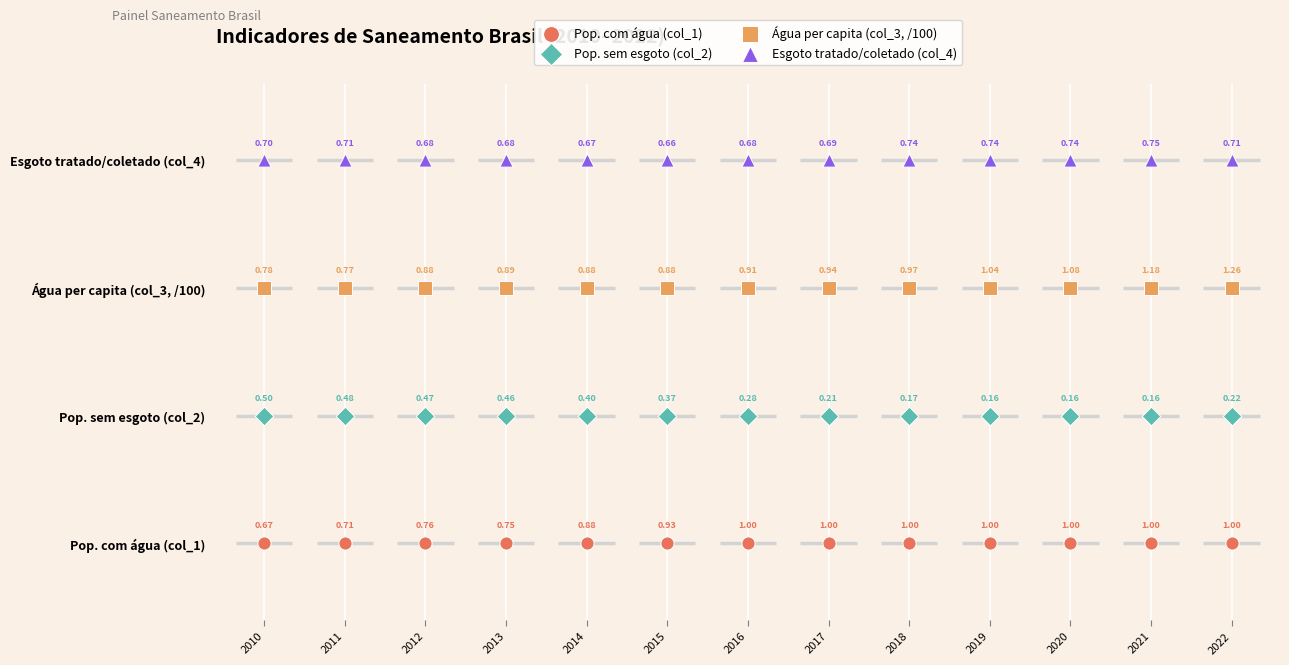

What is the total value across all series at 2015?

6